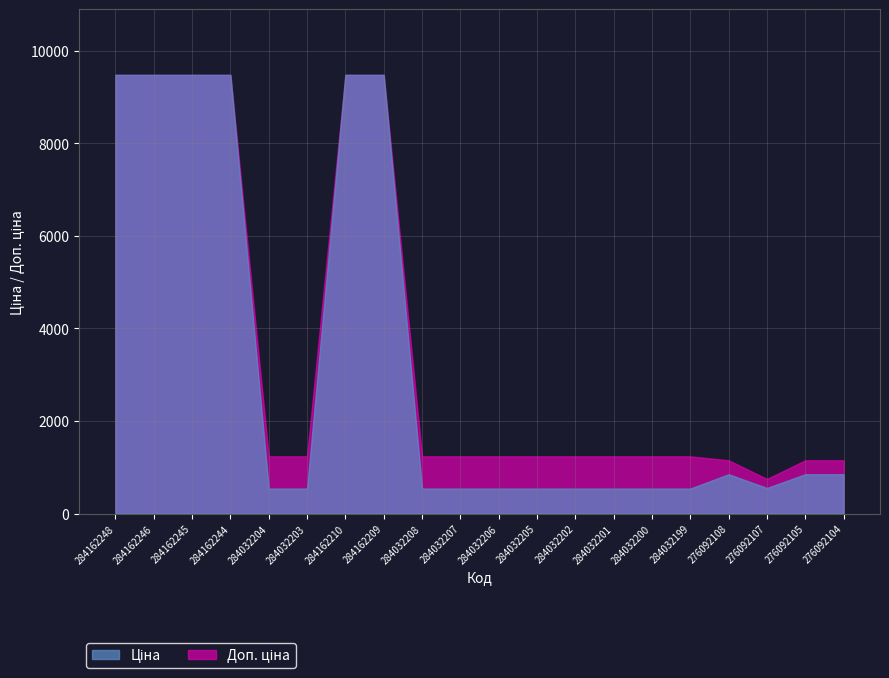

True or false: Доп. ціна and Ціна intersect in this chart.

False